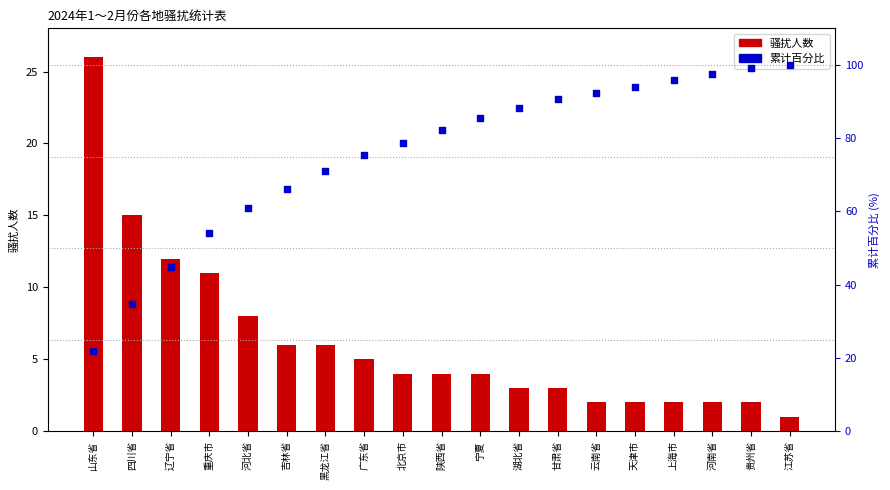

Which series contains the lowest Y value?

骚扰人数